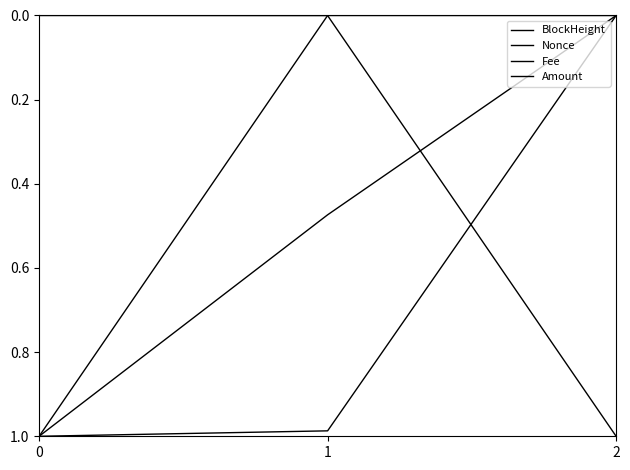

Does the chart display data point markers on the line(s)?

No